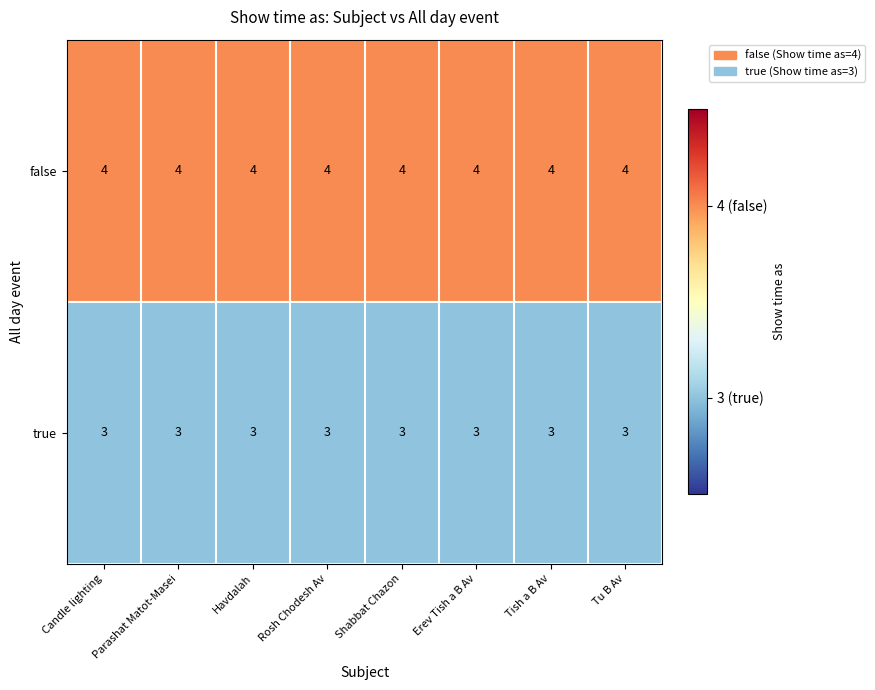

What value does the true series have at Tu B Av?

3